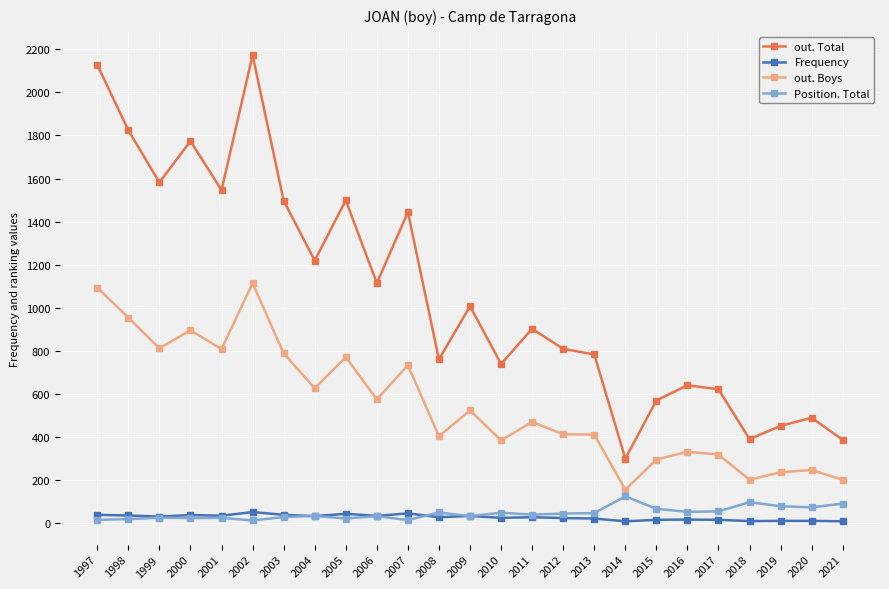

What is the difference between the out. Total values at 2006 and 2019?

663